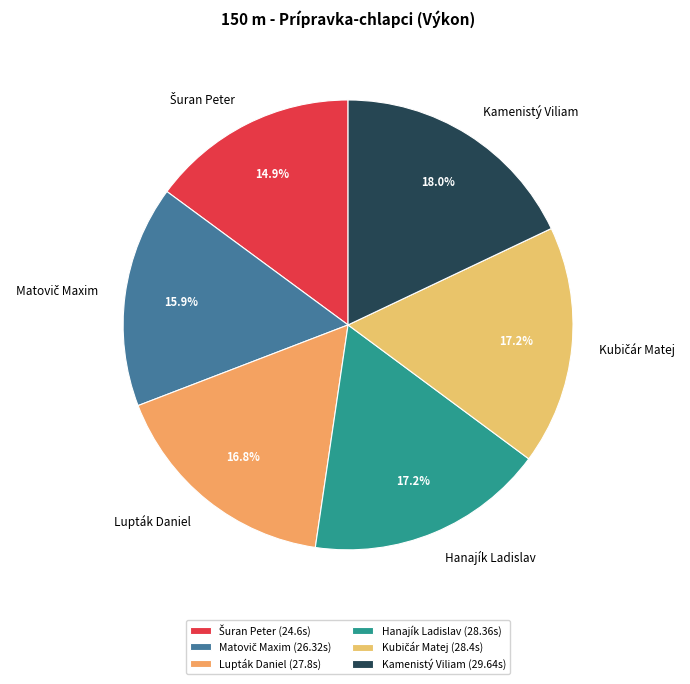

Count the number of slices in the pie.

6